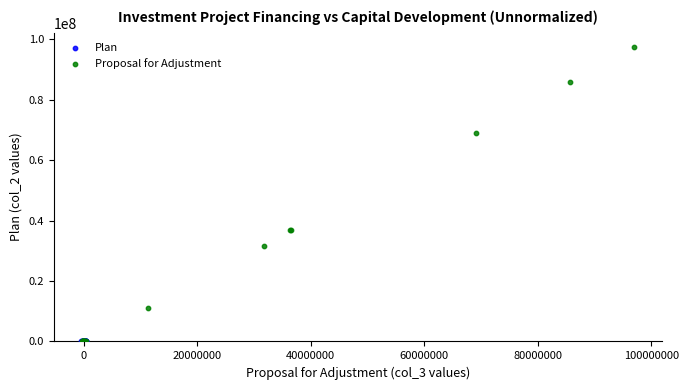

Which series reaches the maximum Y coordinate?

Proposal for Adjustment